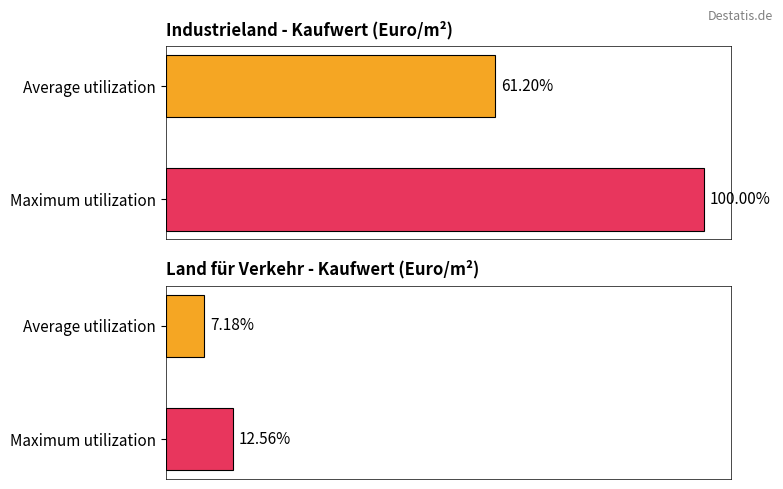

List the series in order of their overall mean, lowest first.

Kaufwert Verkehr (Euro/m²), Kaufwert Industrieland (Euro/m²)